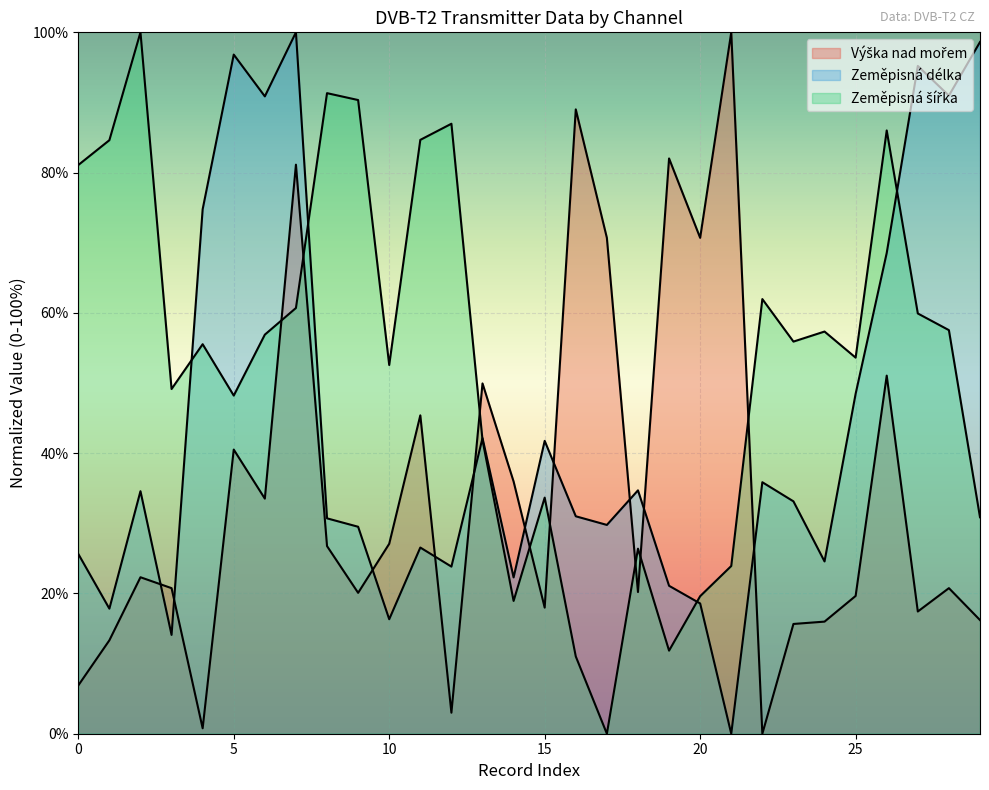

In Výška nad mořem, how many points are lower than both neighbors (excluding endpoints)?

9